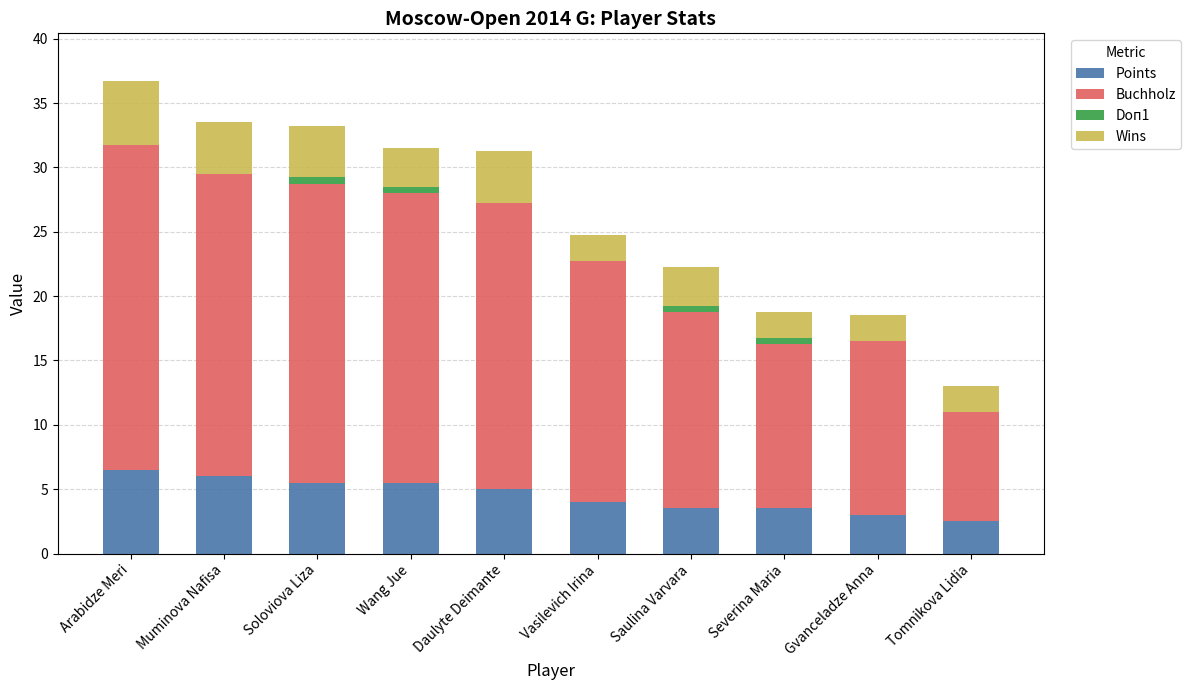

What is the maximum value for Points?

6.5